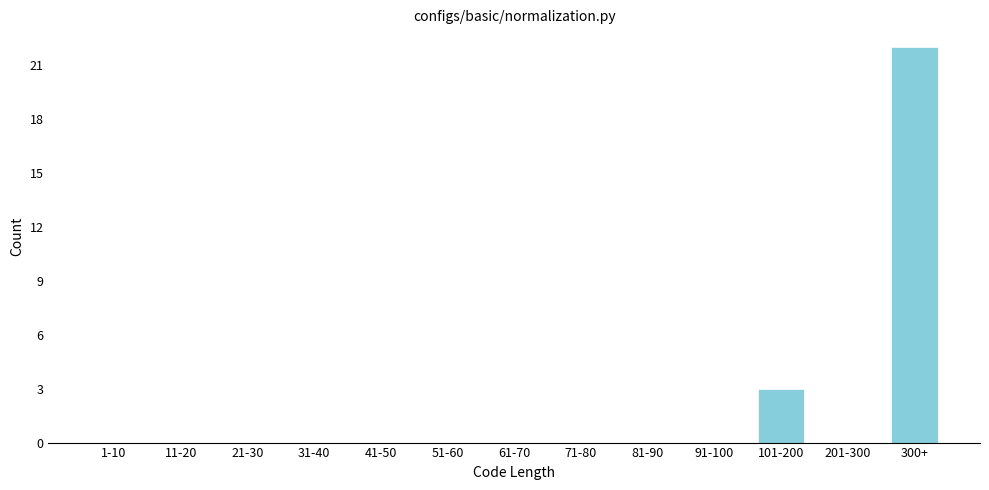

Reading left to right, extract all data points from this chart.

1-10=0	11-20=0	21-30=0	31-40=0	41-50=0	51-60=0	61-70=0	71-80=0	81-90=0	91-100=0	101-200=3	201-300=0	300+=22